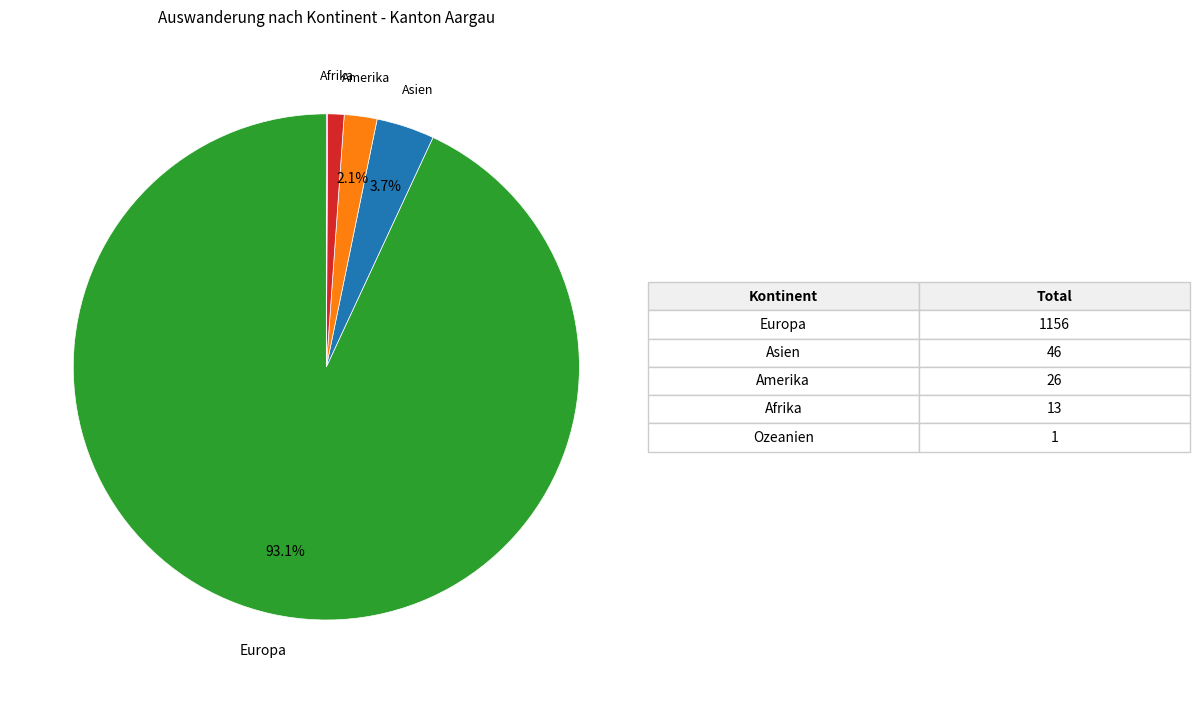

Is there any slice that represents more than half of the pie?

Yes